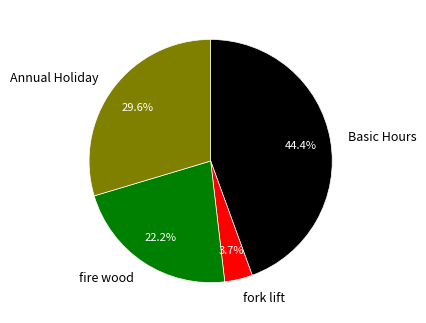

How many slices are in this pie chart?

4